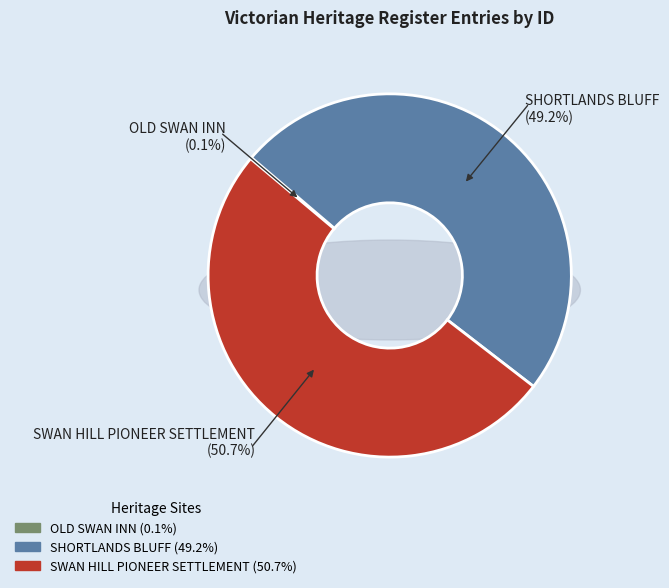

Is it true that SHORTLANDS BLUFF is 49% of the pie?

True